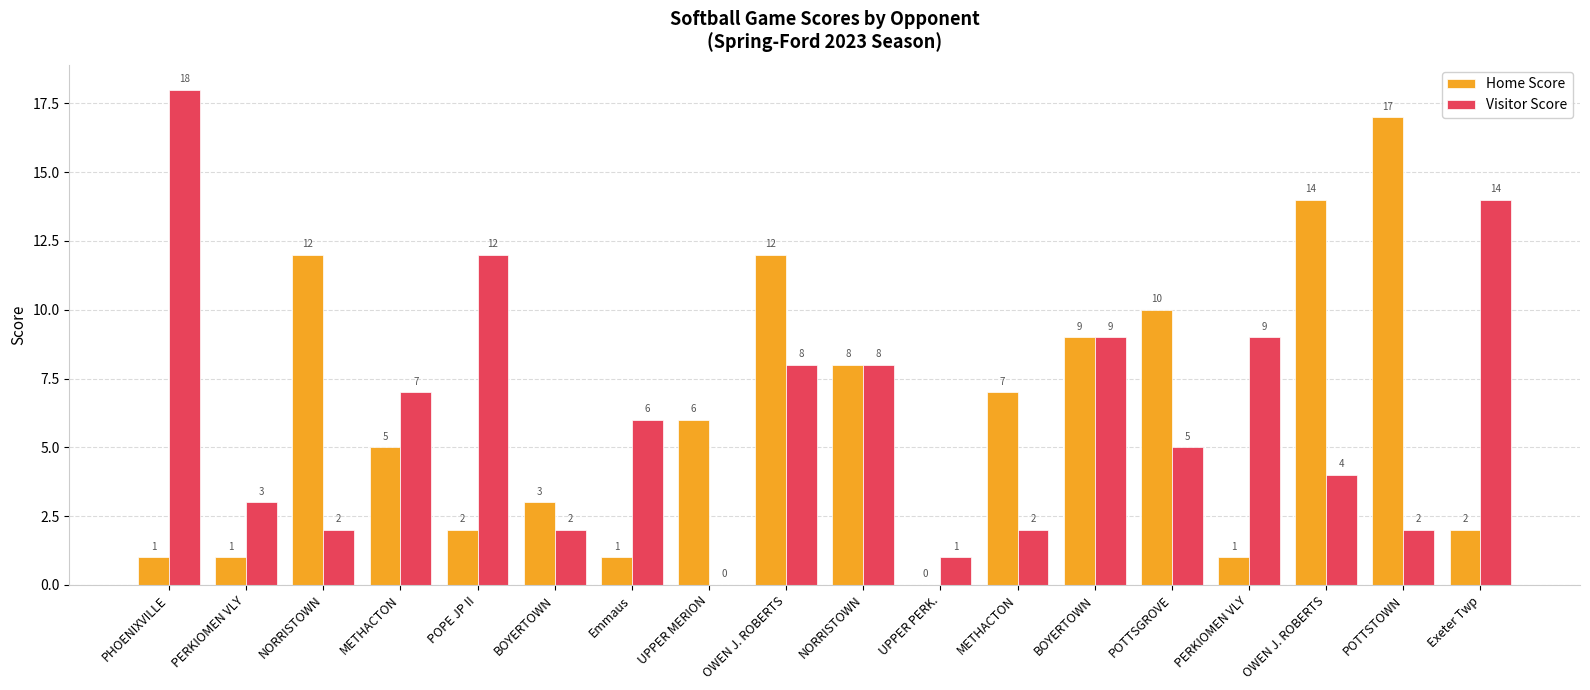

Reading left to right, extract all data points from this chart.

Home Score: PHOENIXVILLE=1	PERKIOMEN VLY=1	NORRISTOWN=12	METHACTON=5	POPE JP II=2	BOYERTOWN=3	Emmaus=1	UPPER MERION=6	OWEN J. ROBERTS=12	NORRISTOWN=8	UPPER PERK.=0	METHACTON=7	BOYERTOWN=9	POTTSGROVE=10	PERKIOMEN VLY=1	OWEN J. ROBERTS=14	POTTSTOWN=17	Exeter Twp=2
Visitor Score: PHOENIXVILLE=18	PERKIOMEN VLY=3	NORRISTOWN=2	METHACTON=7	POPE JP II=12	BOYERTOWN=2	Emmaus=6	UPPER MERION=0	OWEN J. ROBERTS=8	NORRISTOWN=8	UPPER PERK.=1	METHACTON=2	BOYERTOWN=9	POTTSGROVE=5	PERKIOMEN VLY=9	OWEN J. ROBERTS=4	POTTSTOWN=2	Exeter Twp=14